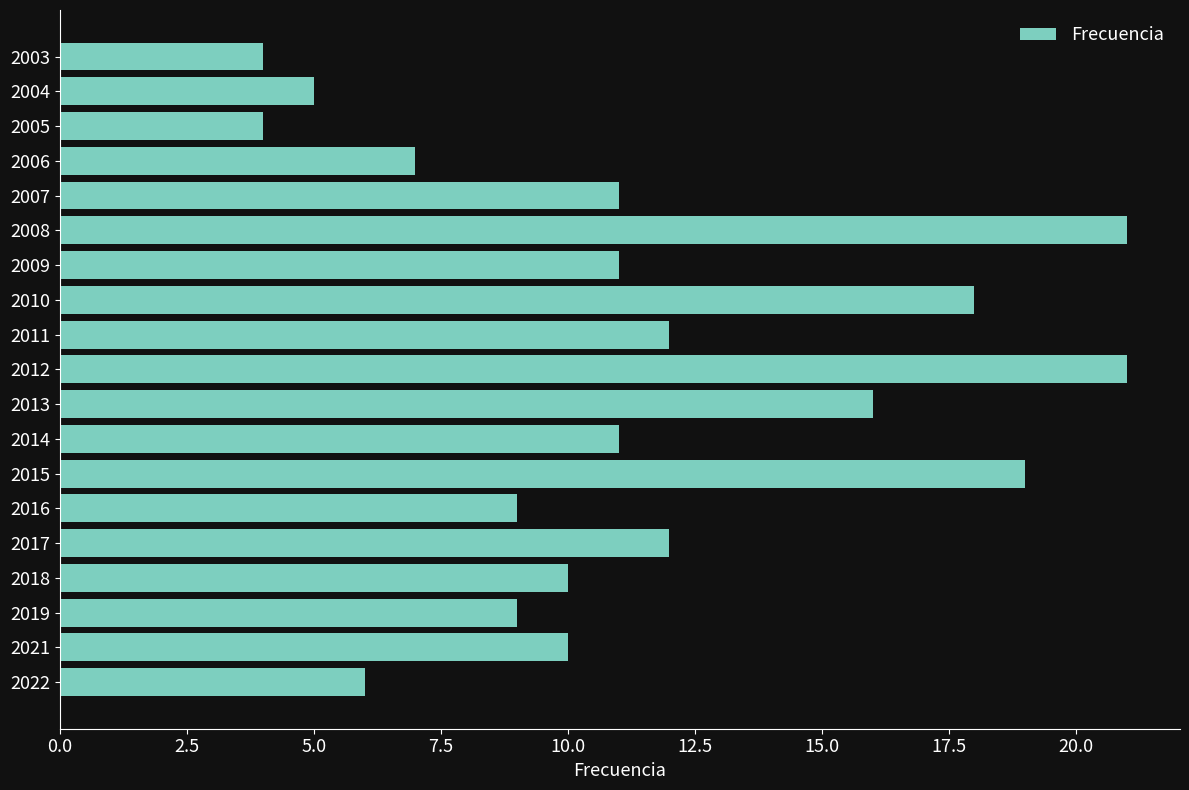

Is it true that the value at 2018 is 10?

True